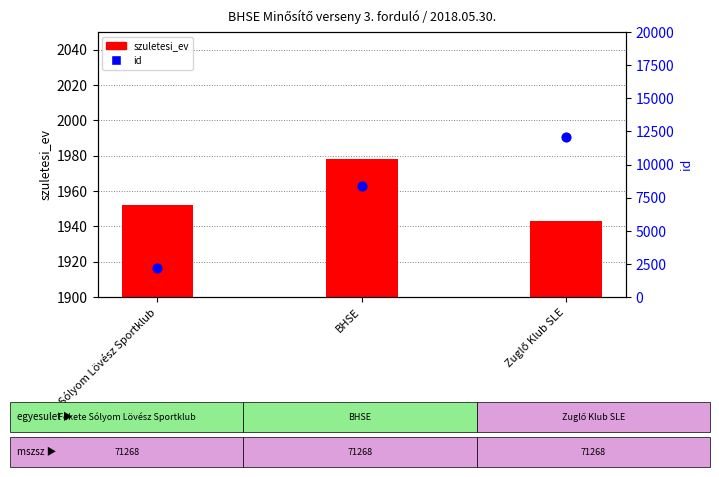

Is the value of id at BHSE greater than the value of szuletesi_ev at Fekete Sólyom Lövész Sportklub?

Yes